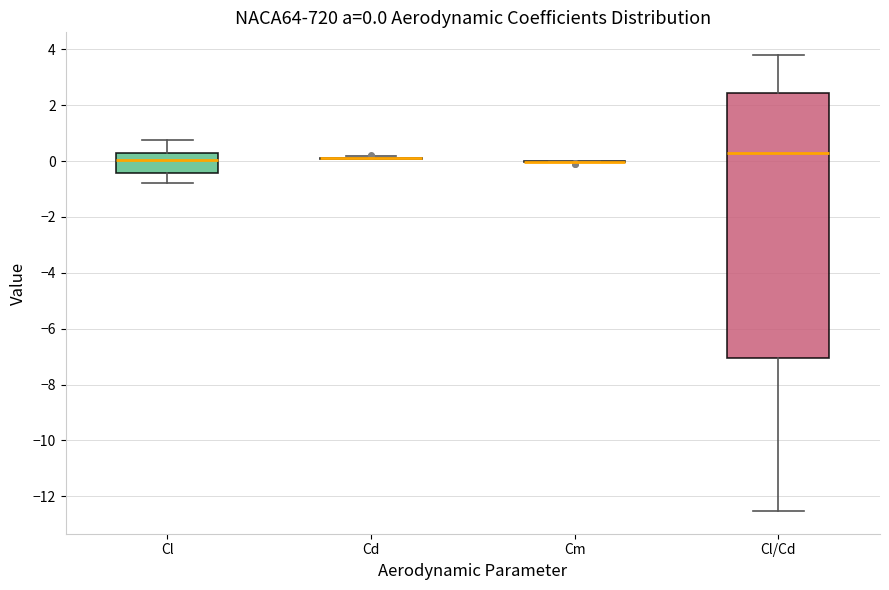

Comparing the boxes themselves (not the whiskers), which one is the tallest?

Cl/Cd